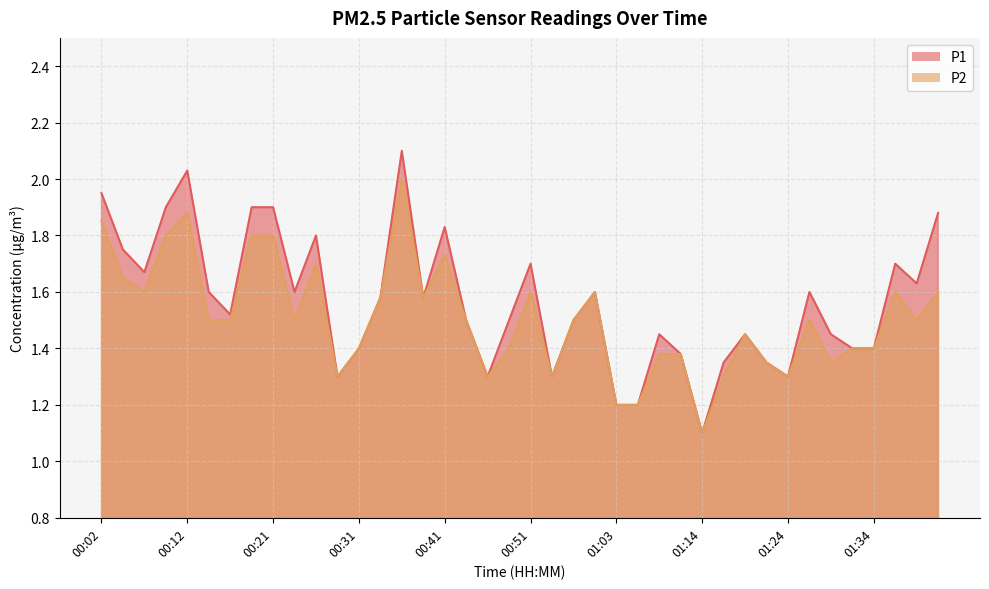

Does the chart display data point markers on the line(s)?

No